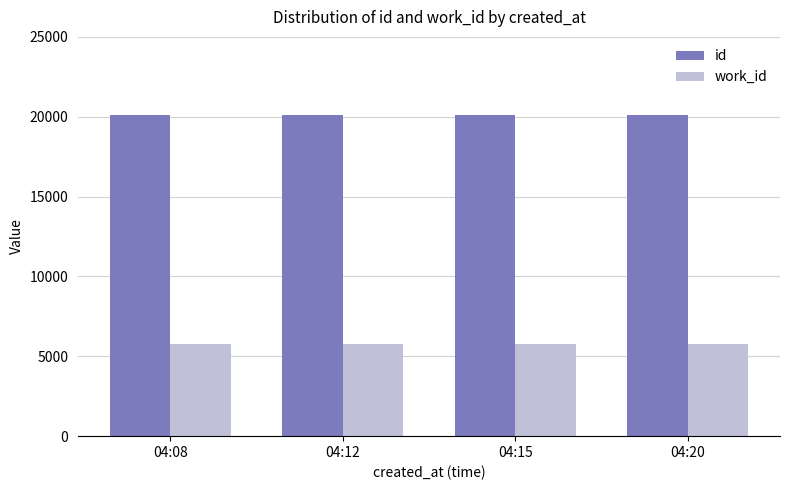

At 04:08, list the series in order from largest to smallest.

id, work_id